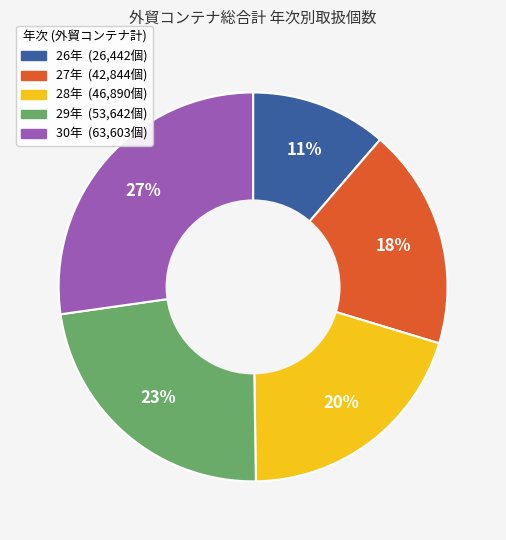

What percentage is the 29年 slice, to the nearest percent?

23%